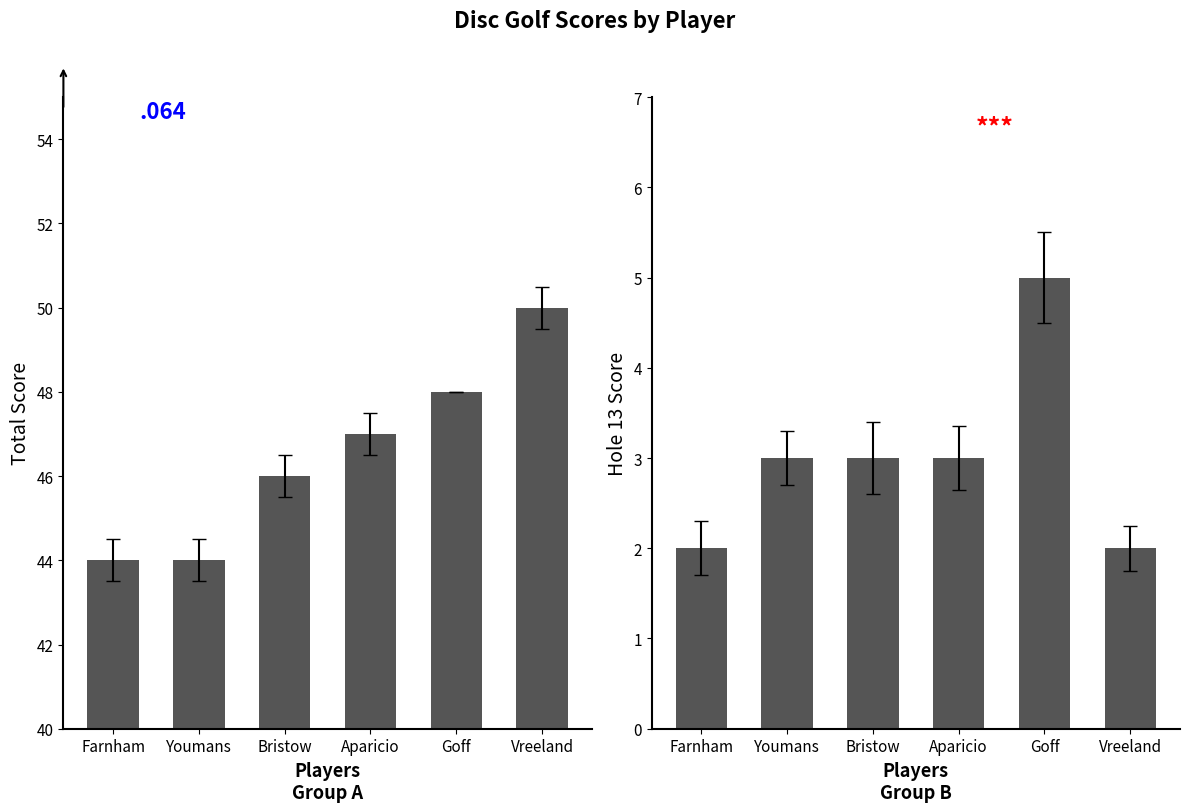

What is the difference between the maximum and second lowest values in the hole_13 series?

3